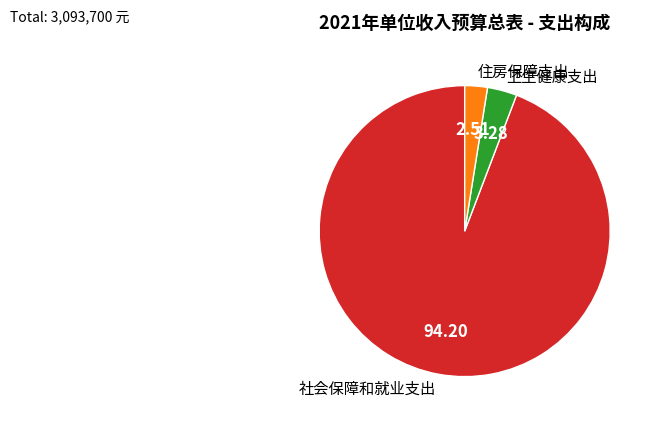

Rank the categories by value from highest to lowest.

社会保障和就业支出, 卫生健康支出, 住房保障支出